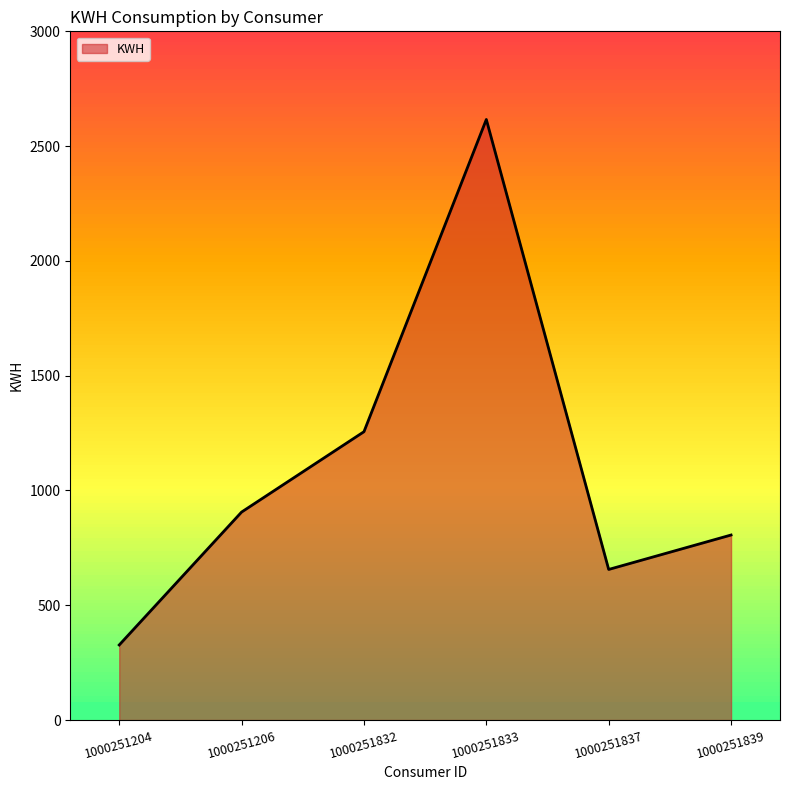

How many categories are shown in the chart?

6